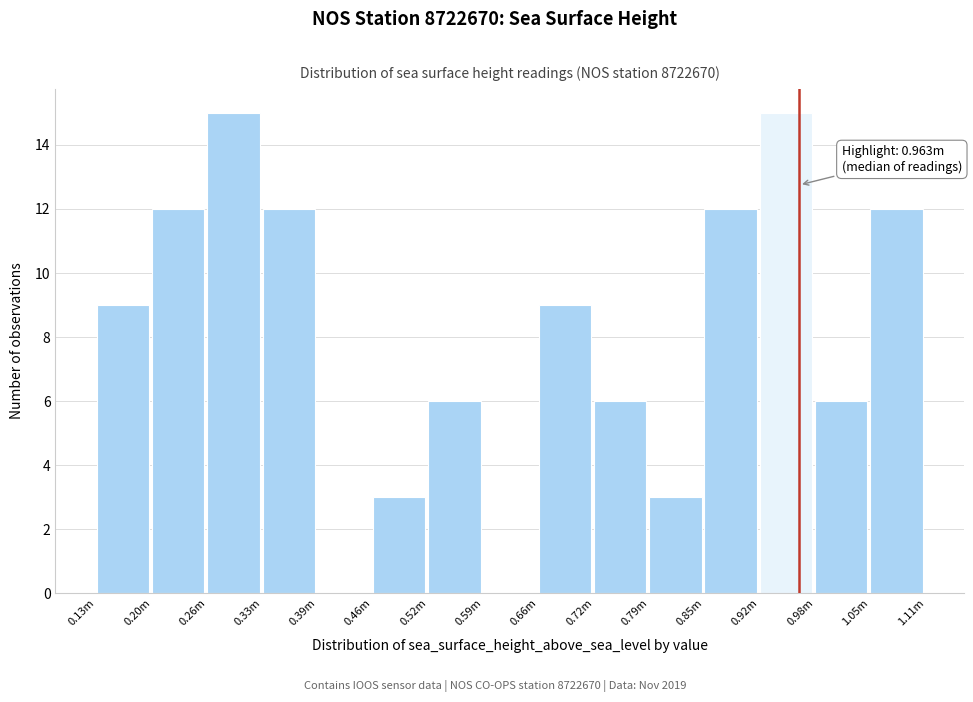

Reading left to right, what are all the values shown in this chart?

0.13m=9	0.20m=12	0.26m=15	0.33m=12	0.39m=0	0.46m=3	0.52m=6	0.59m=0	0.66m=9	0.72m=6	0.79m=3	0.85m=12	0.92m=15	0.98m=6	1.05m=12